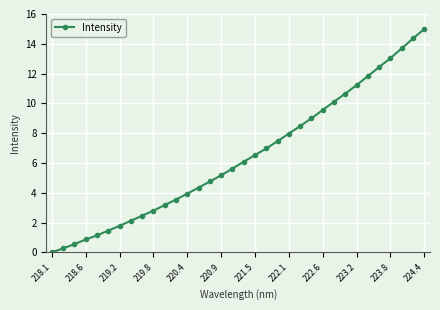

What is the value of the 29th point from the left?

11.8